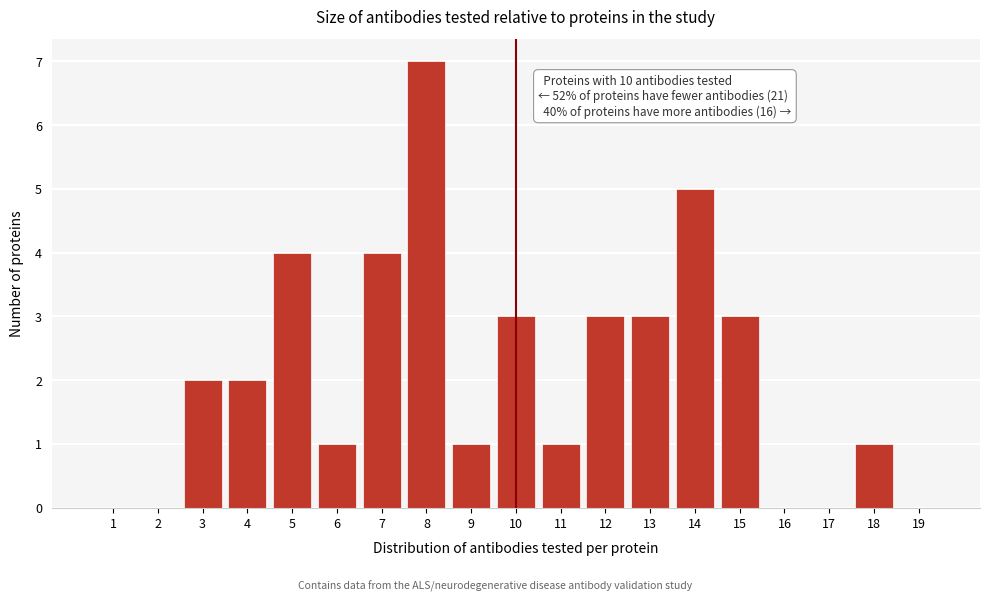

Reading right to left, list all the values displayed in this chart.

19=0	18=1	17=0	16=0	15=3	14=5	13=3	12=3	11=1	10=3	9=1	8=7	7=4	6=1	5=4	4=2	3=2	2=0	1=0